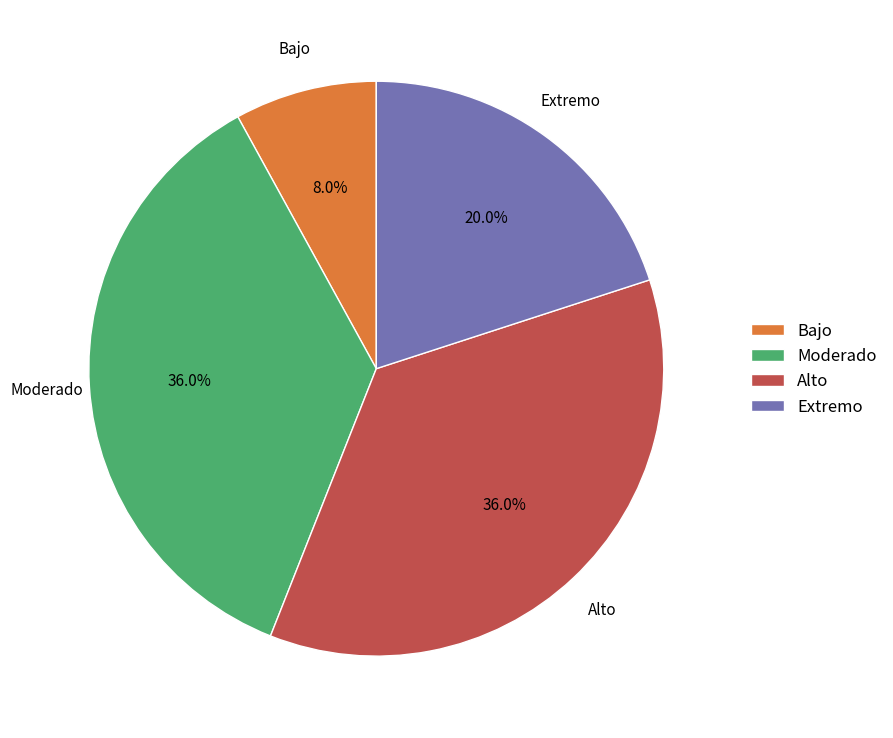

Is there a majority slice in this chart?

No